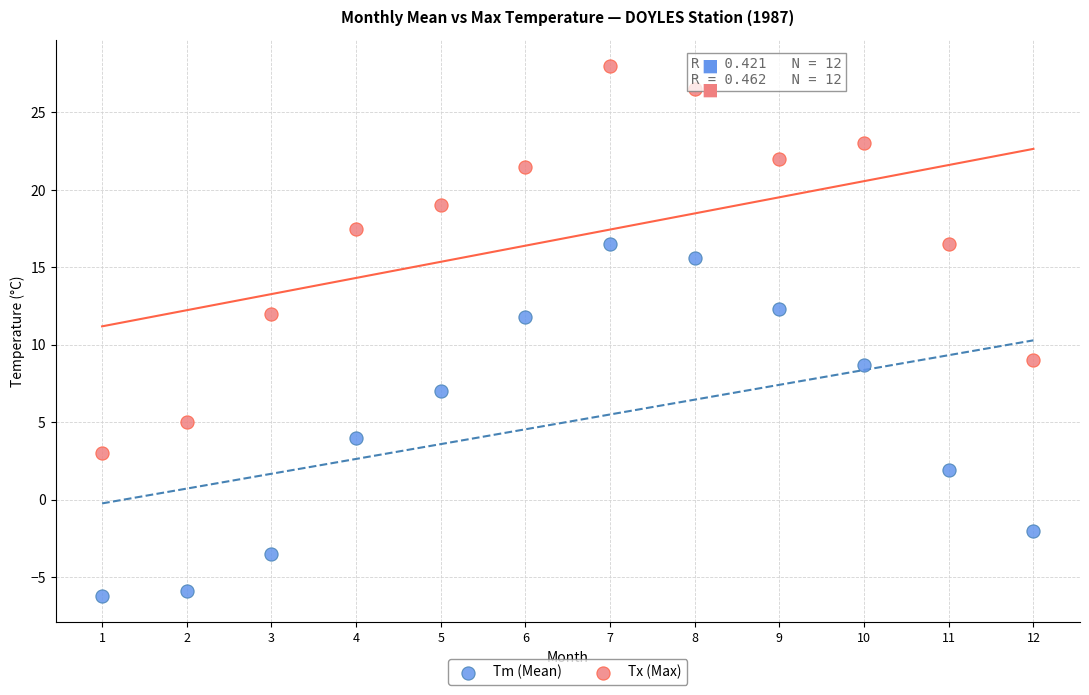

What is the X range (max minus min) for the scatter plot?

11.0